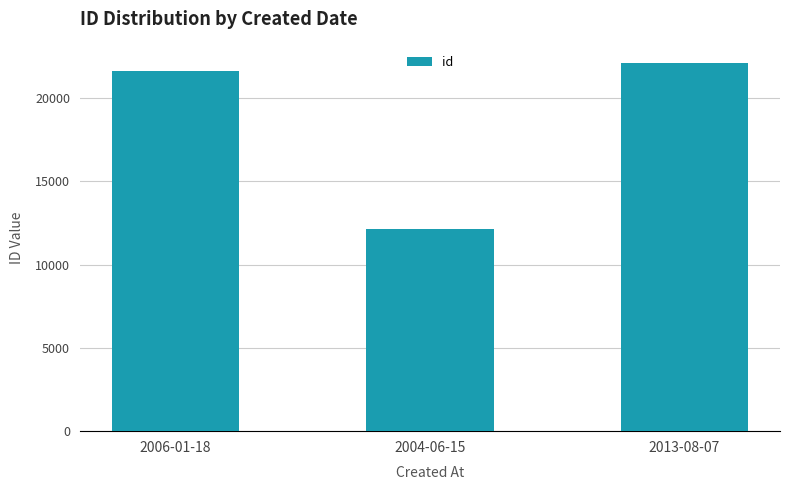

What is the average value?

18624